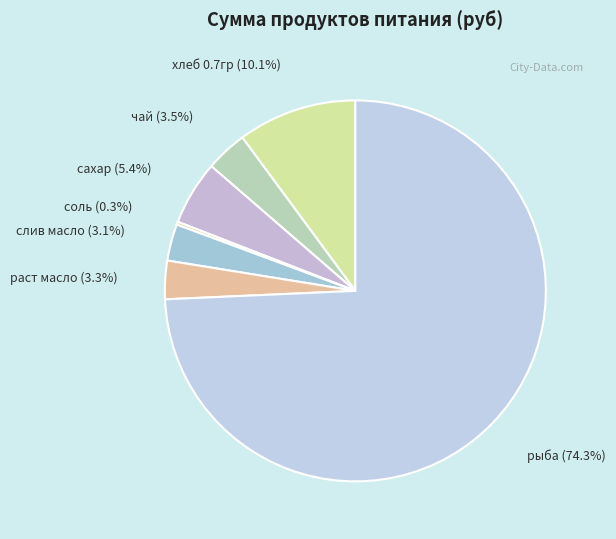

Which slice is the largest?

рыба